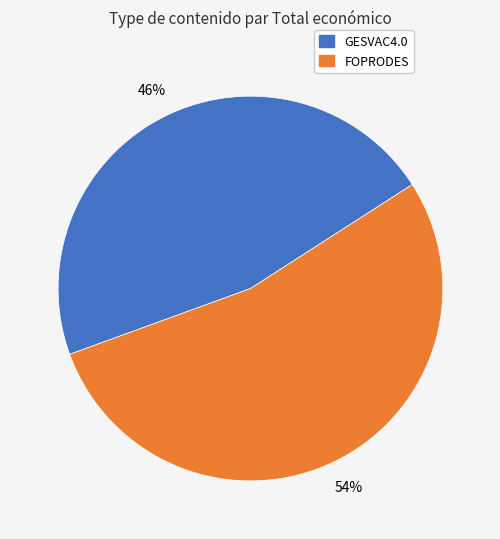

Count the number of slices in the pie.

2